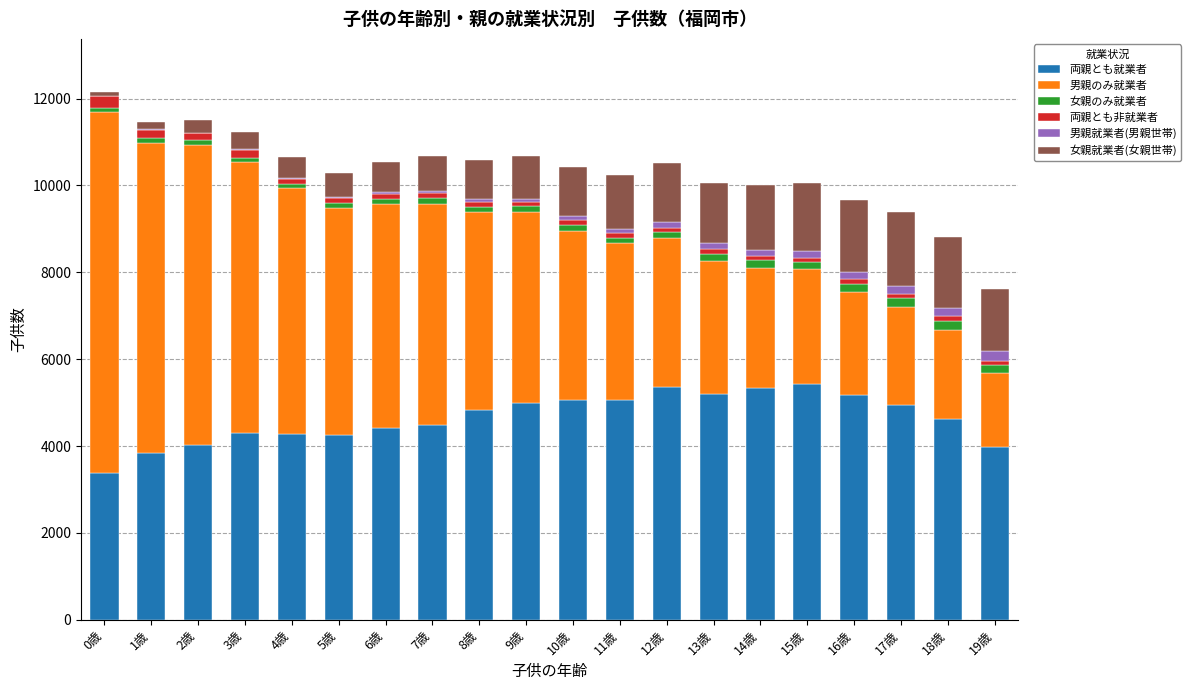

How many data points does each series have?

20